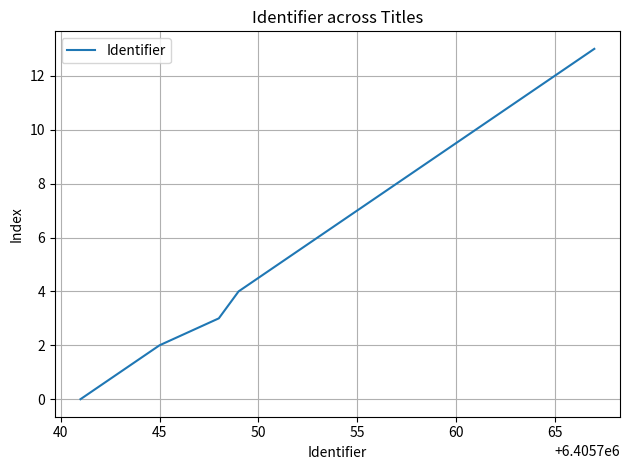

What is the difference between the maximum and minimum values?

13